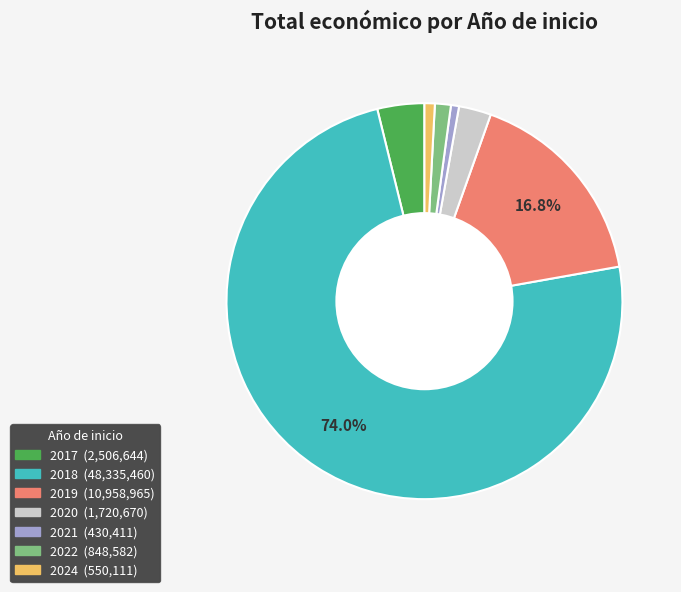

Is there any slice that represents more than half of the pie?

Yes